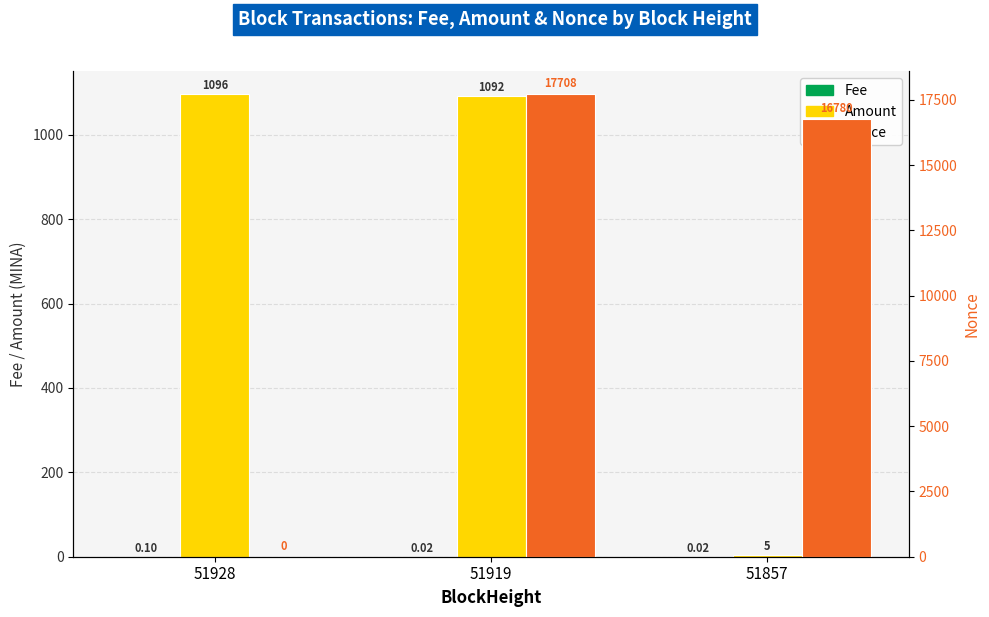

What is the difference between the Amount values at 51857 and 51928?

1090.9